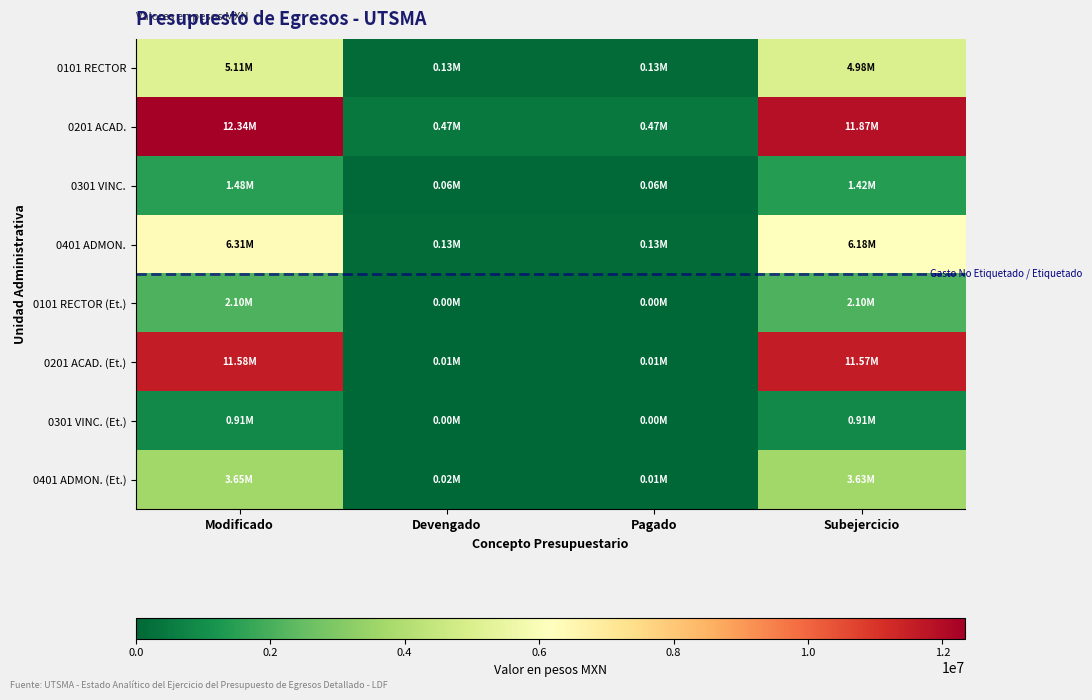

Reading left to right, extract all data points from this chart.

0101 RECTOR: Modificado=5109703.5	Devengado=131206.6	Pagado=131206.6	Subejercicio=4978497.0
0201 ACAD.: Modificado=12339367.2	Devengado=465417.6	Pagado=465417.6	Subejercicio=11873949.5
0301 VINC.: Modificado=1483853.7	Devengado=59828.7	Pagado=59828.7	Subejercicio=1424025.0
0401 ADMON.: Modificado=6314277.4	Devengado=129853.6	Pagado=129853.6	Subejercicio=6184423.8
0101 RECTOR (Et.): Modificado=2102610.1	Devengado=4318.5	Pagado=4318.5	Subejercicio=2098291.6
0201 ACAD. (Et.): Modificado=11577488.8	Devengado=6680.9	Pagado=6680.9	Subejercicio=11570807.9
0301 VINC. (Et.): Modificado=914153.7	Devengado=0.0	Pagado=0.0	Subejercicio=914153.7
0401 ADMON. (Et.): Modificado=3653623.9	Devengado=24789.5	Pagado=11638.5	Subejercicio=3628834.4